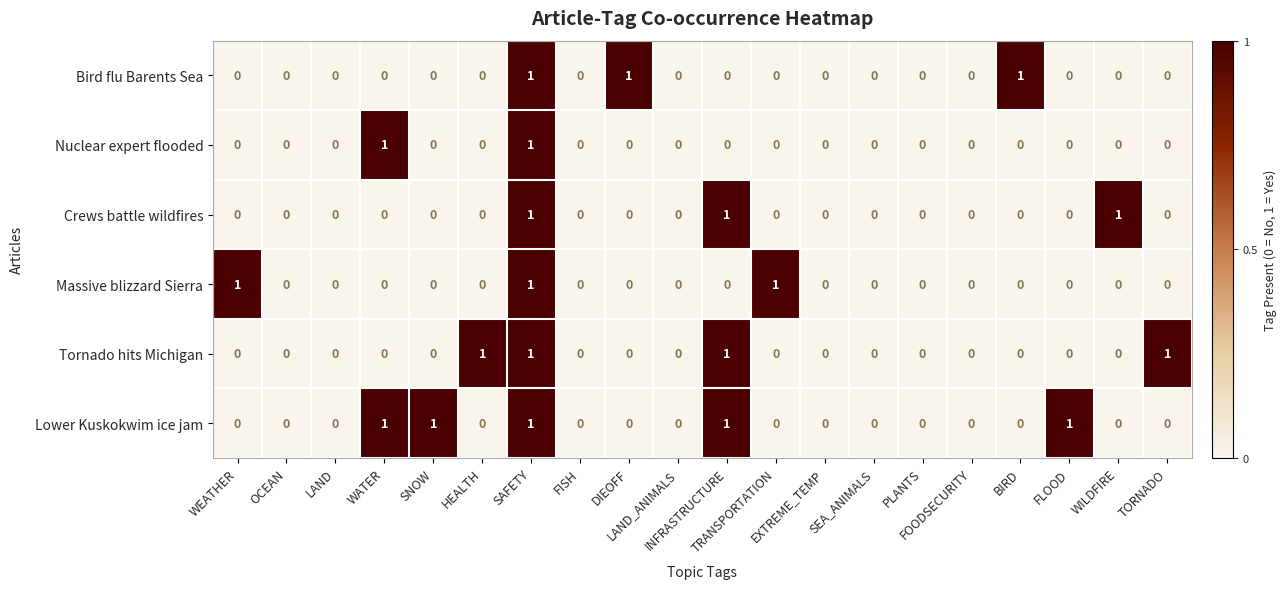

Count the Tornado hits Michigan values in the range 0 to 1.

20